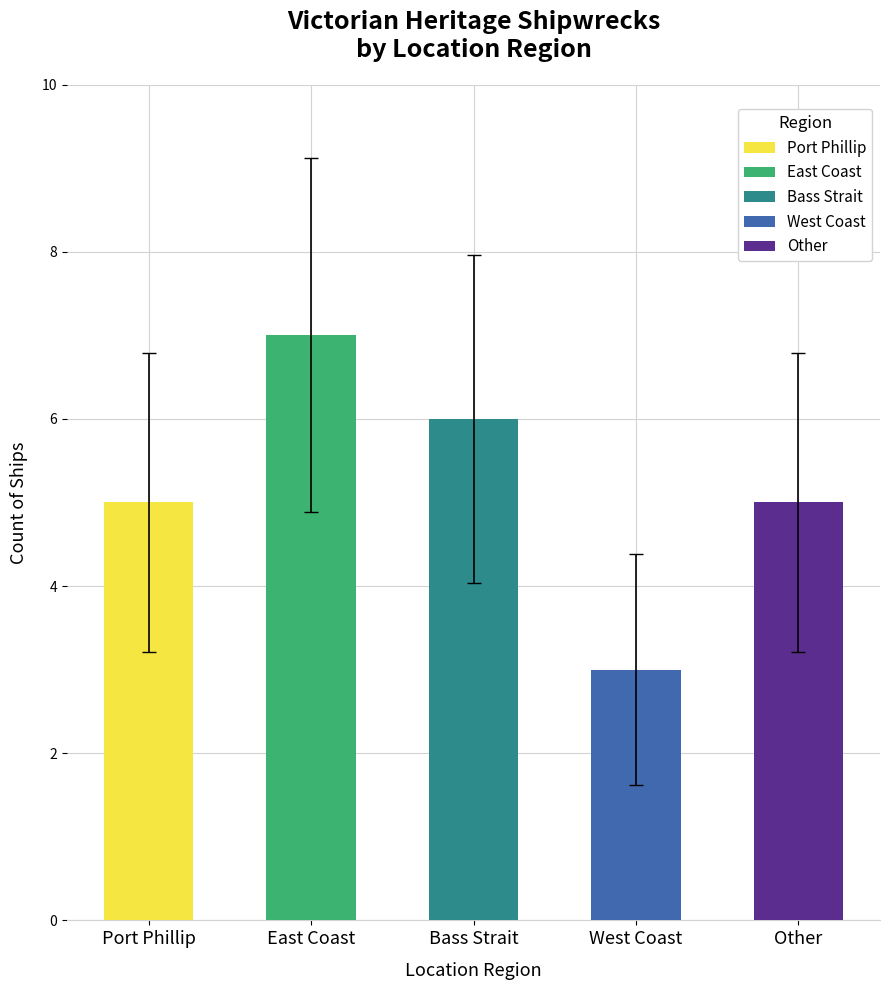

Which category has the lowest value across all series?

West Coast